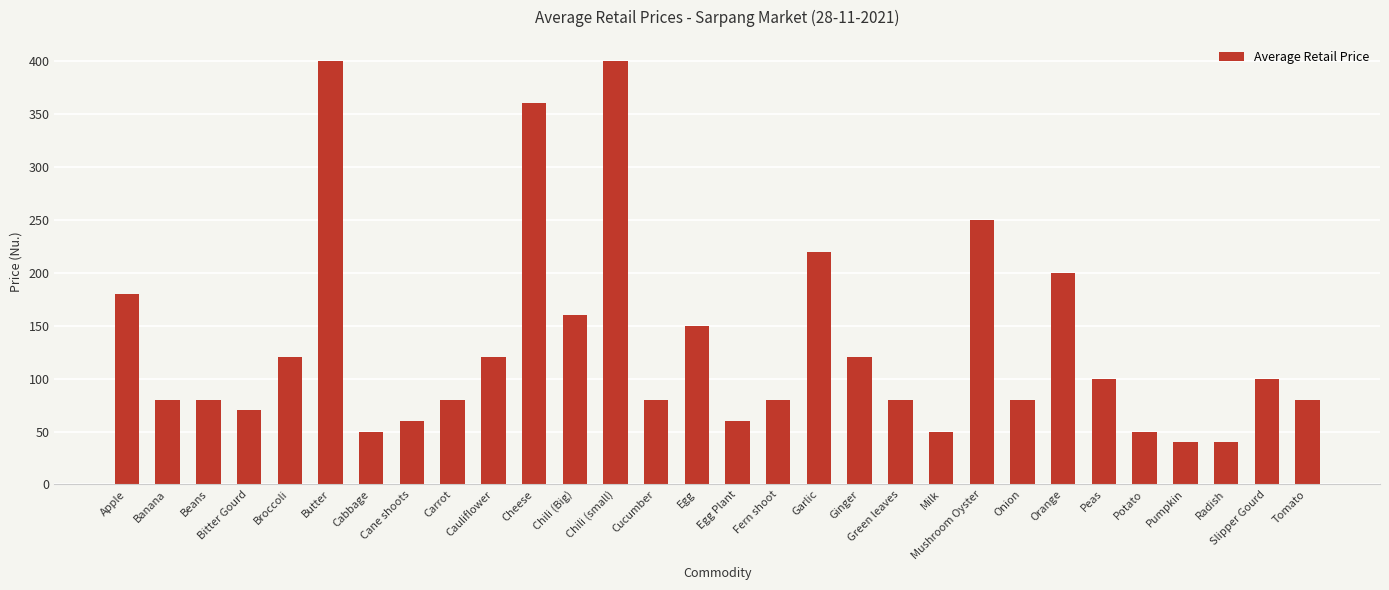

What is the change in value from Beans to Chili (small)?

+320